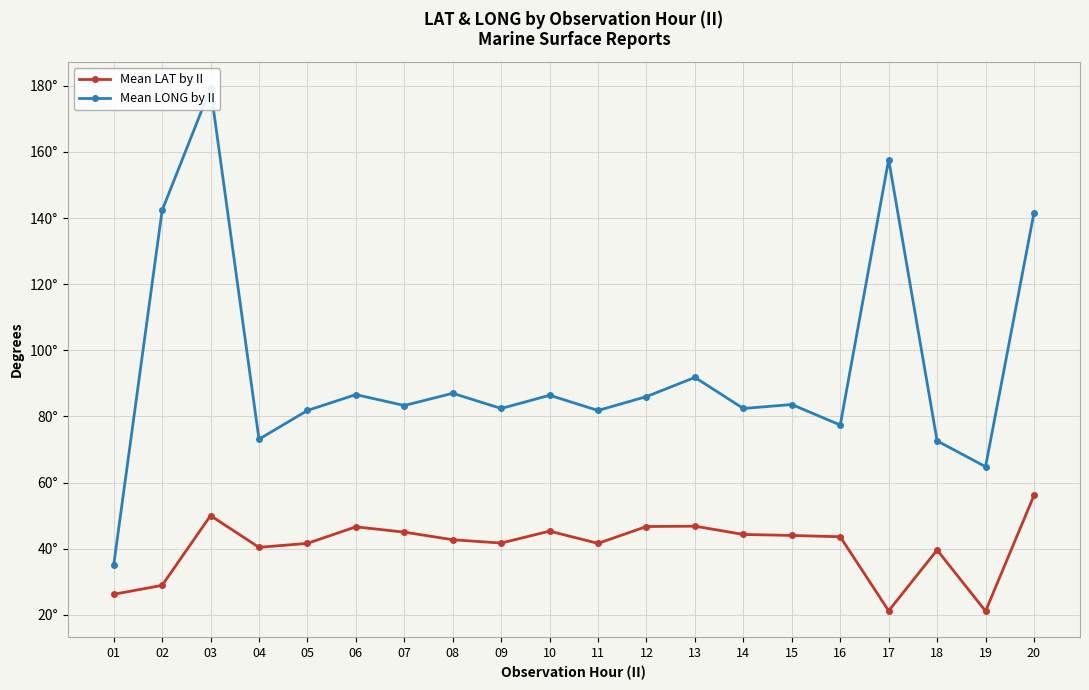

What is the difference between the highest and lowest values at 08?

44.3